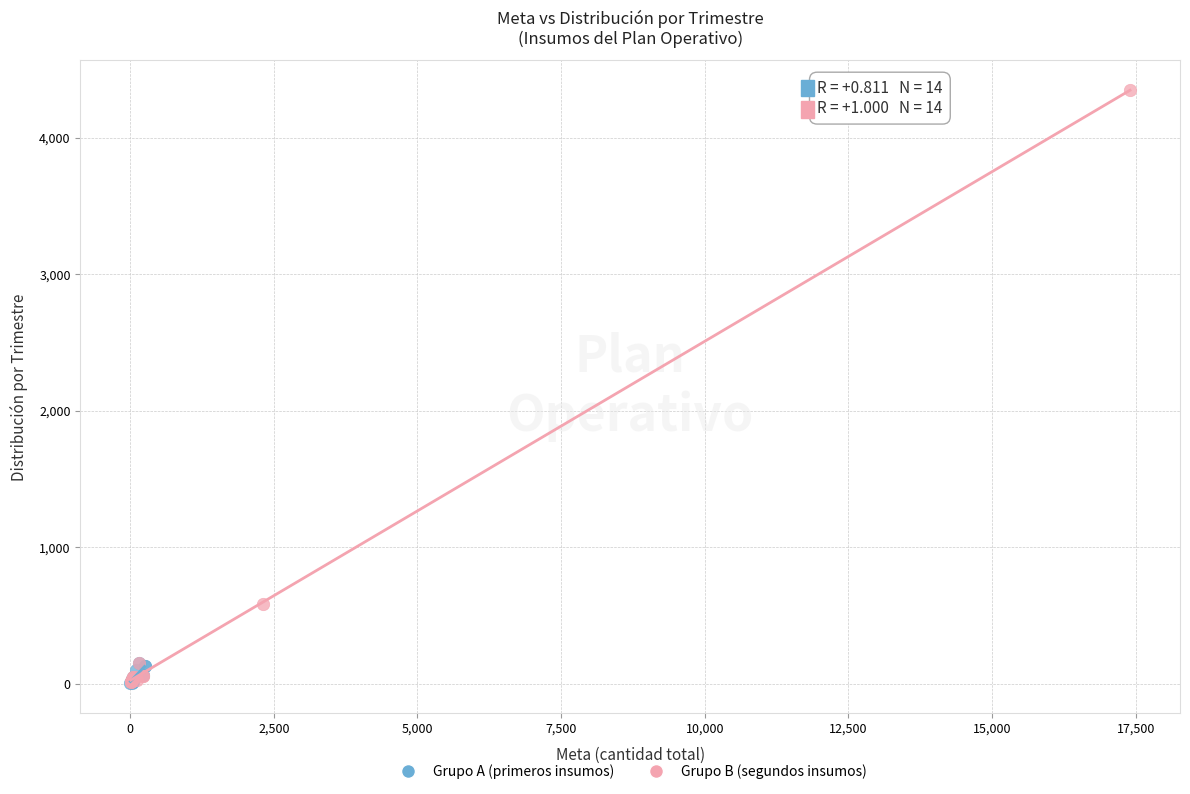

Which series has the largest Y range (max minus min)?

Grupo B (segundos insumos)